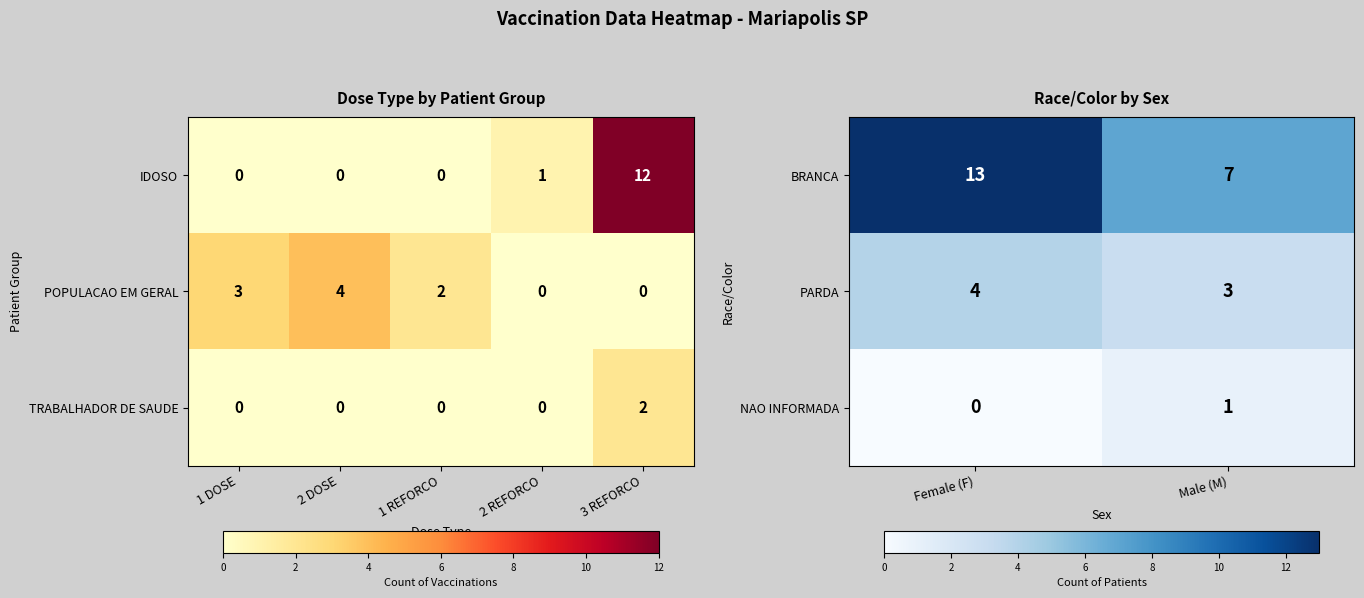

At which label does BRANCA reach its minimum?

Male (M)